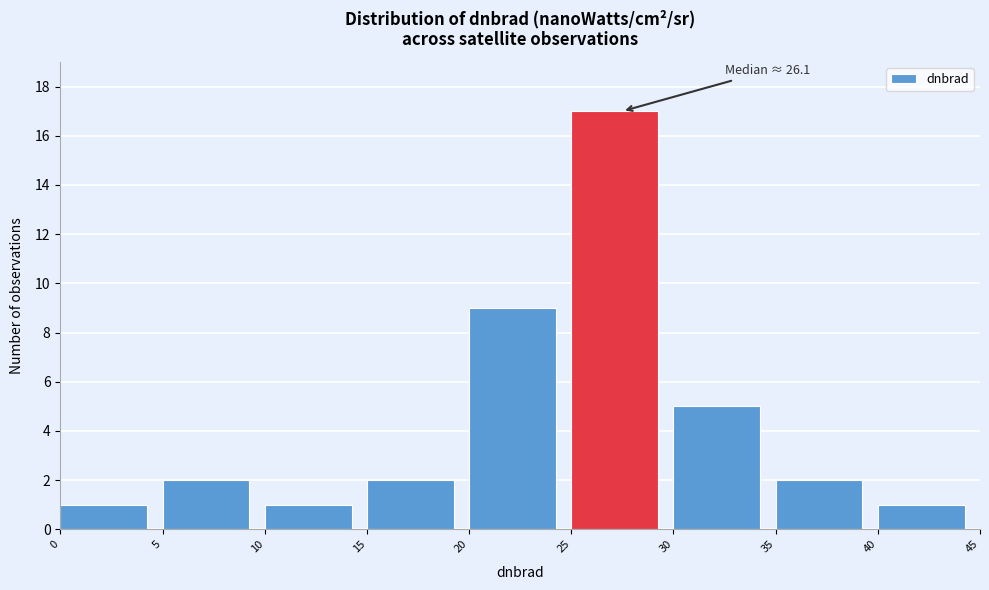

Which range on the x-axis has the tallest bar?

25 to 30